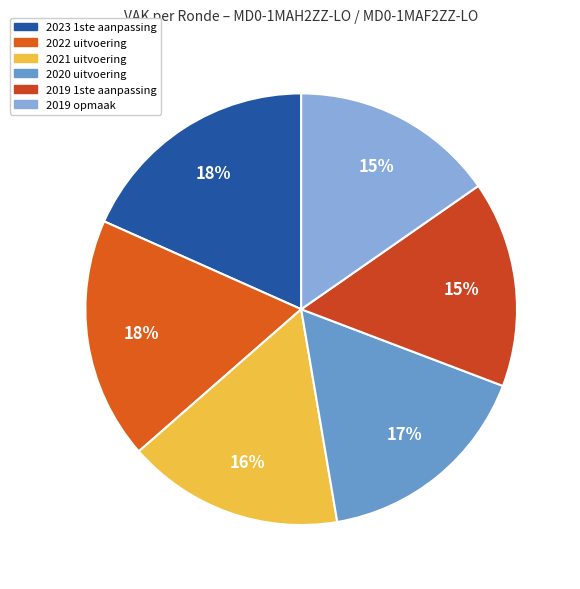

Approximately how many times larger is the value at 2019 opmaak compared to 2019 1ste aanpassing?

1.0